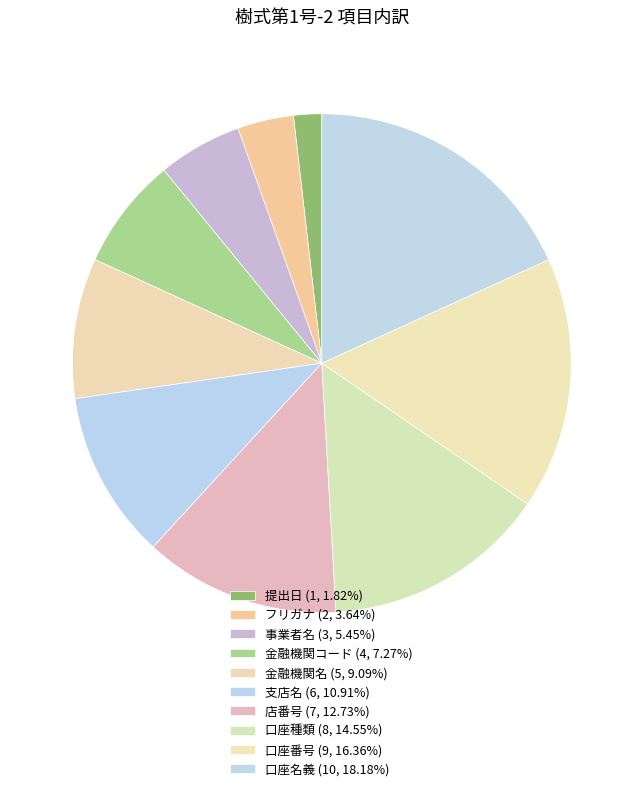

Is it true that フリガナ is 4% of the pie?

True